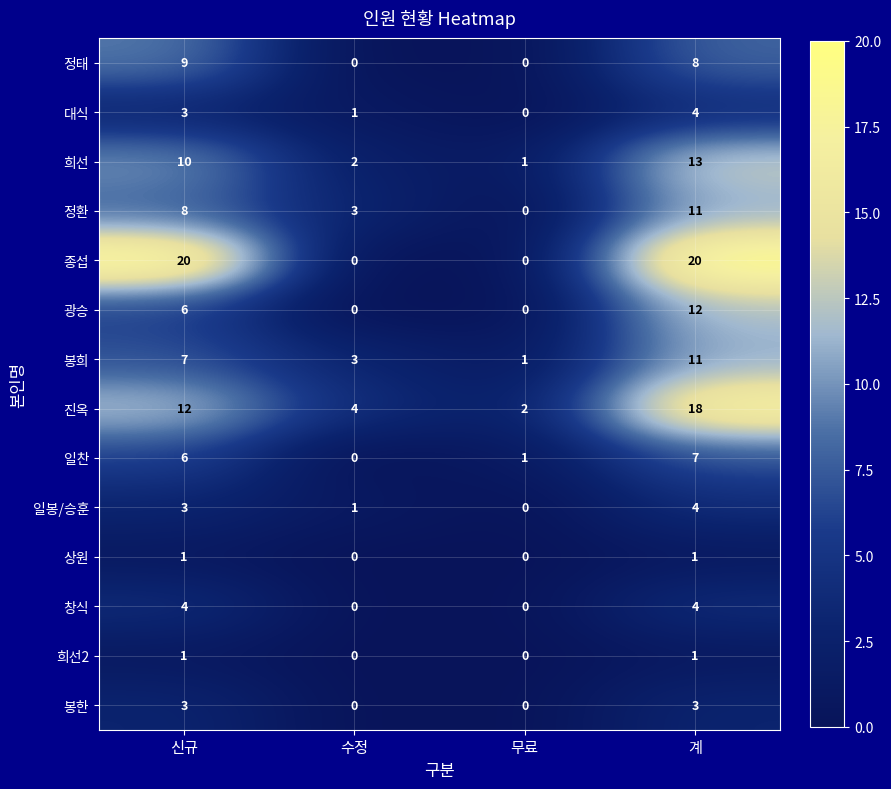

What is the difference between the maximum and minimum values in the 광승 series?

12